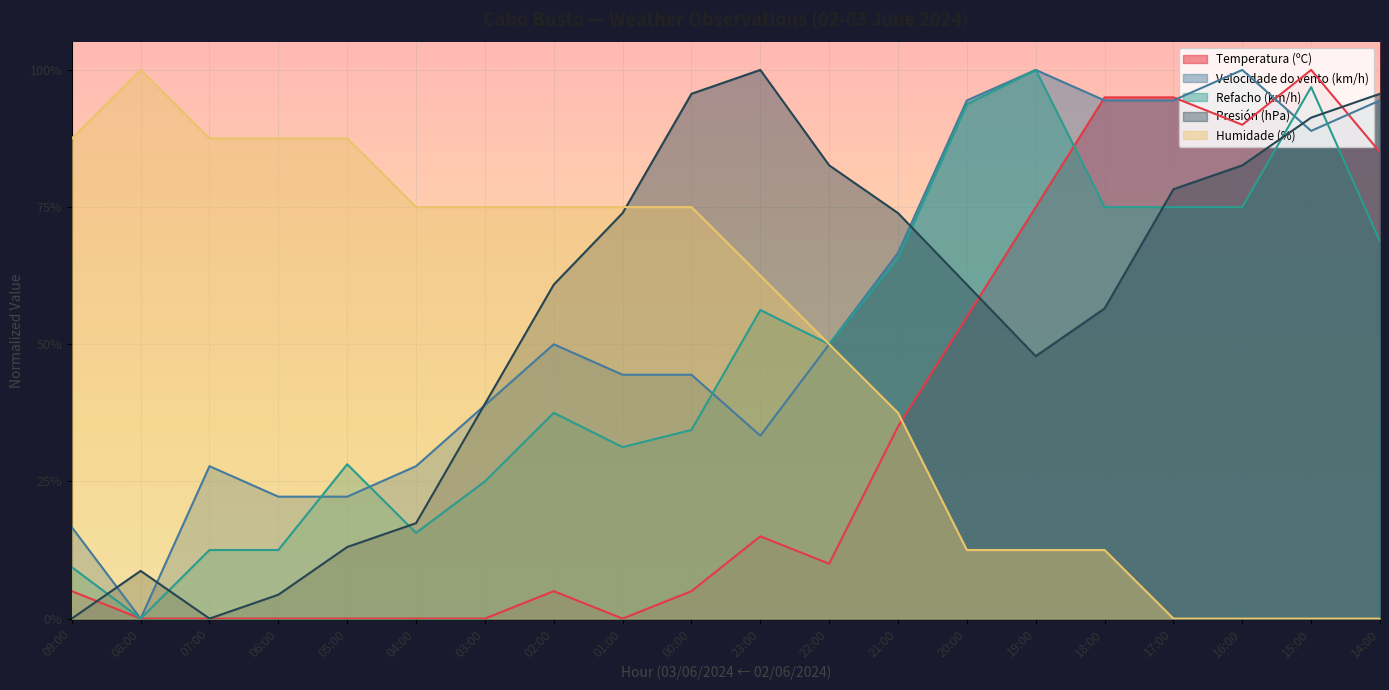

What value does the Refacho (km/h) series have at 03:00?

0.2